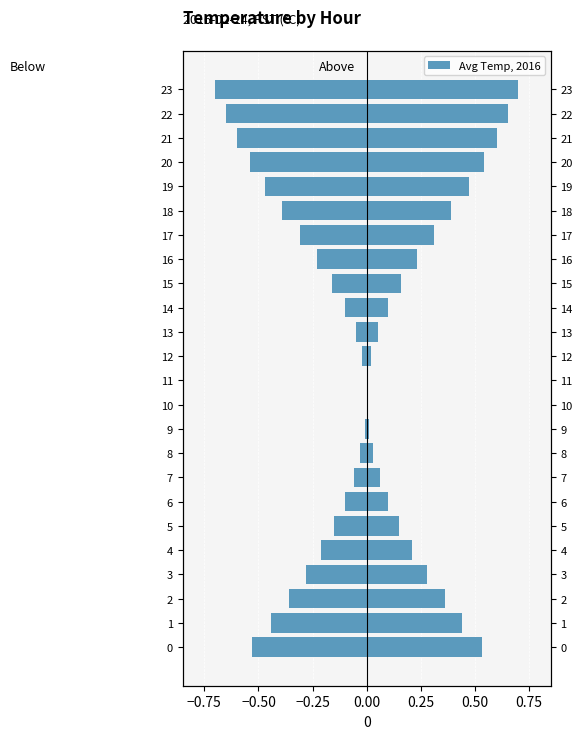

The Below Baseline series shows -0.1 at 7. True or false?

False